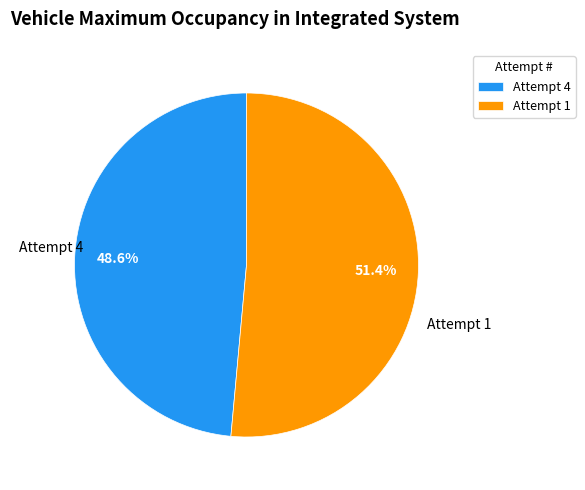

How many slices are in this pie chart?

2